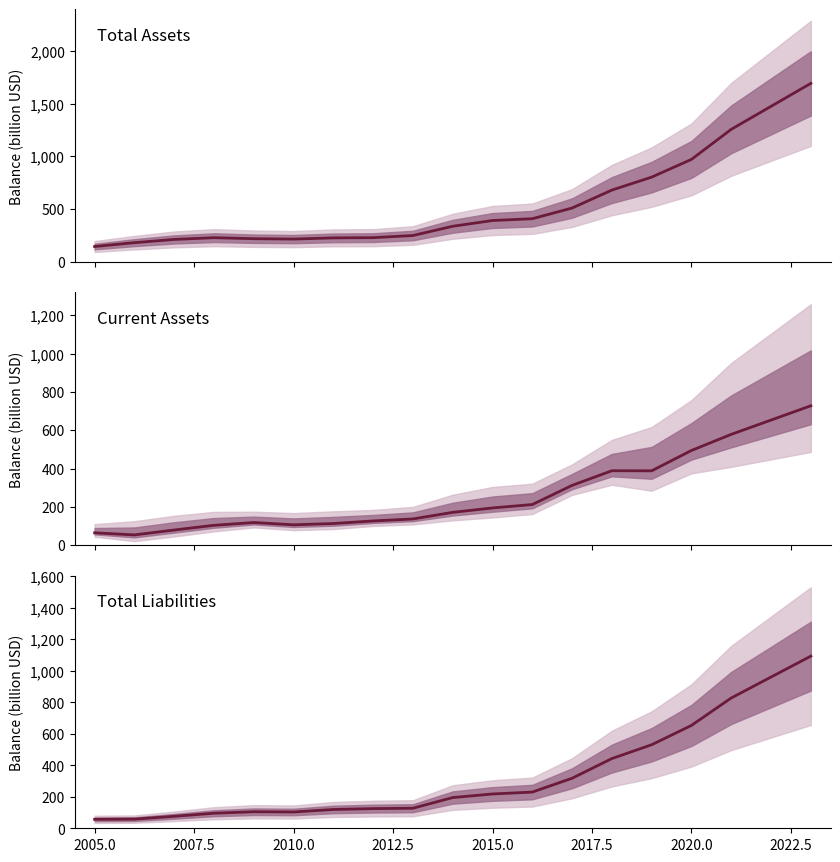

True or false: Total Liabilities has a value of 1616.6 at 17.

False